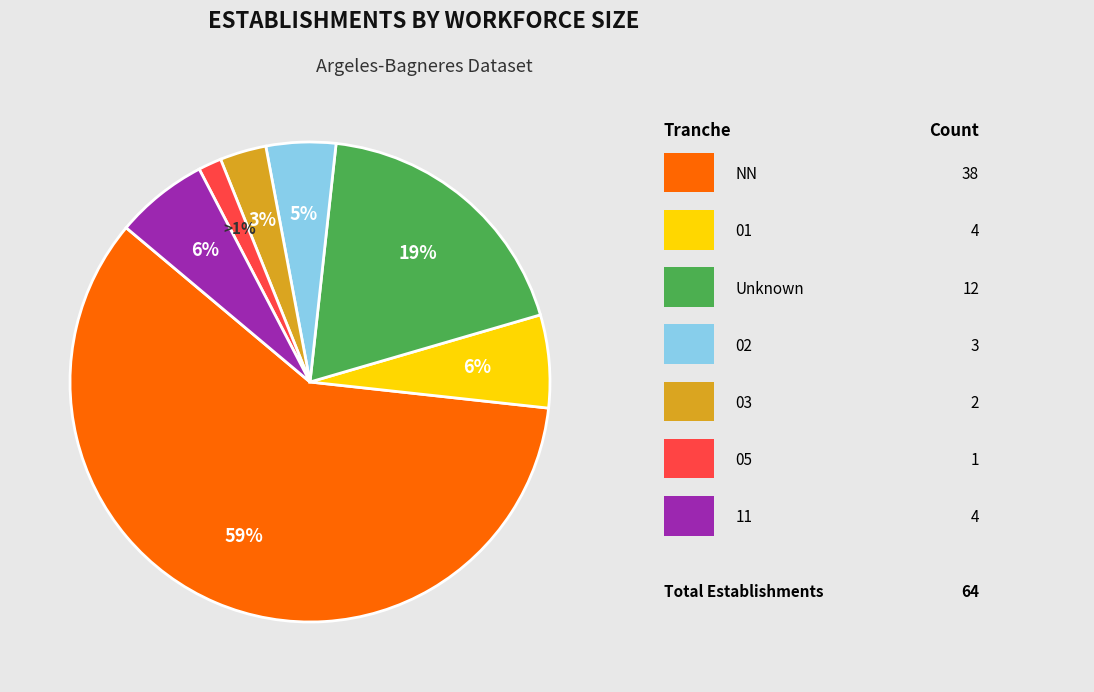

To the nearest percent, what percentage of the pie is 05?

2%